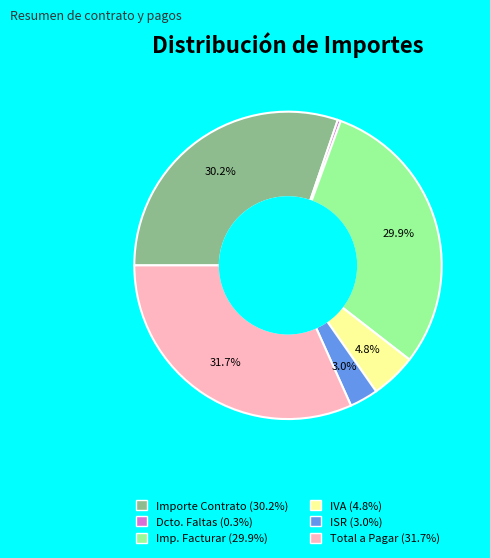

Is there any slice that represents more than half of the pie?

No